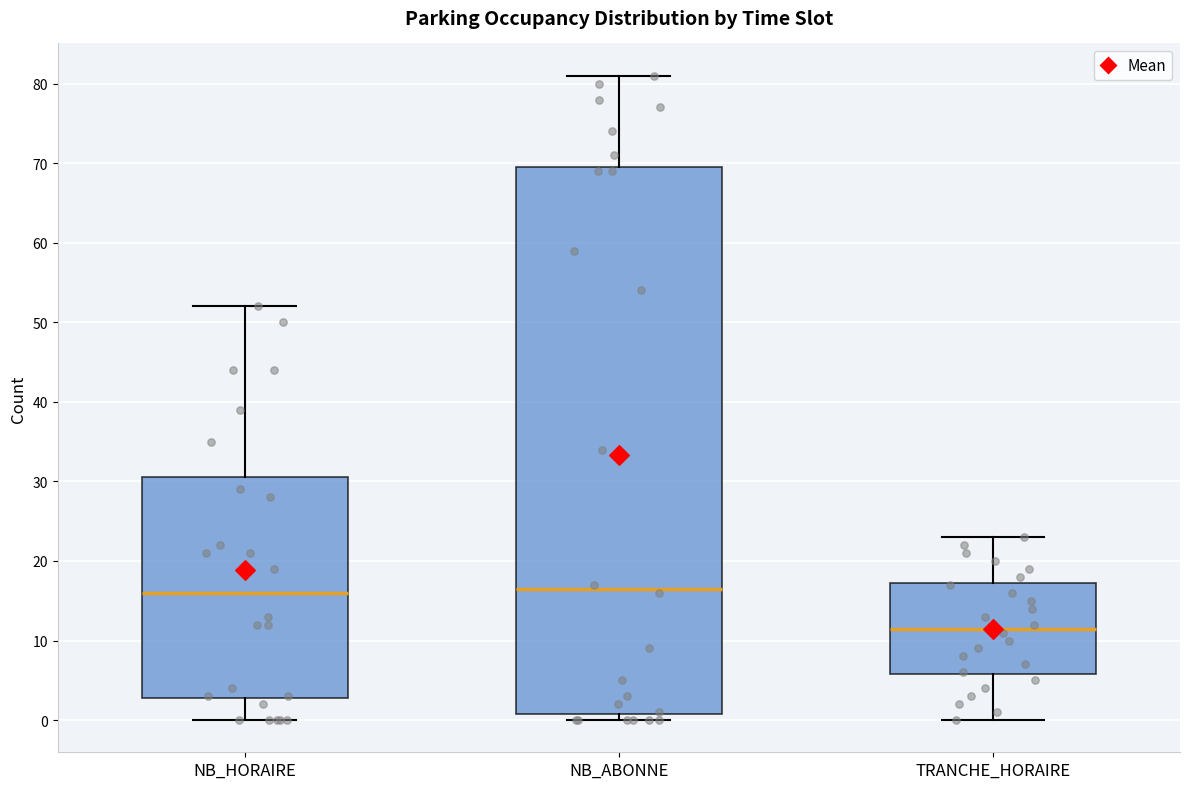

Reading left to right, transcribe this box plot: for each box, give where its median line is, the range the box spans, and where its two whiskers end, as read against the y-axis. The values are not printed on the chart, so give them approximately, as read against the axis.

NB_HORAIRE: median 16, box 3 to 31, whiskers 0 to 52
NB_ABONNE: median 17, box 1 to 70, whiskers 0 to 81
TRANCHE_HORAIRE: median 12, box 6 to 17, whiskers 0 to 23